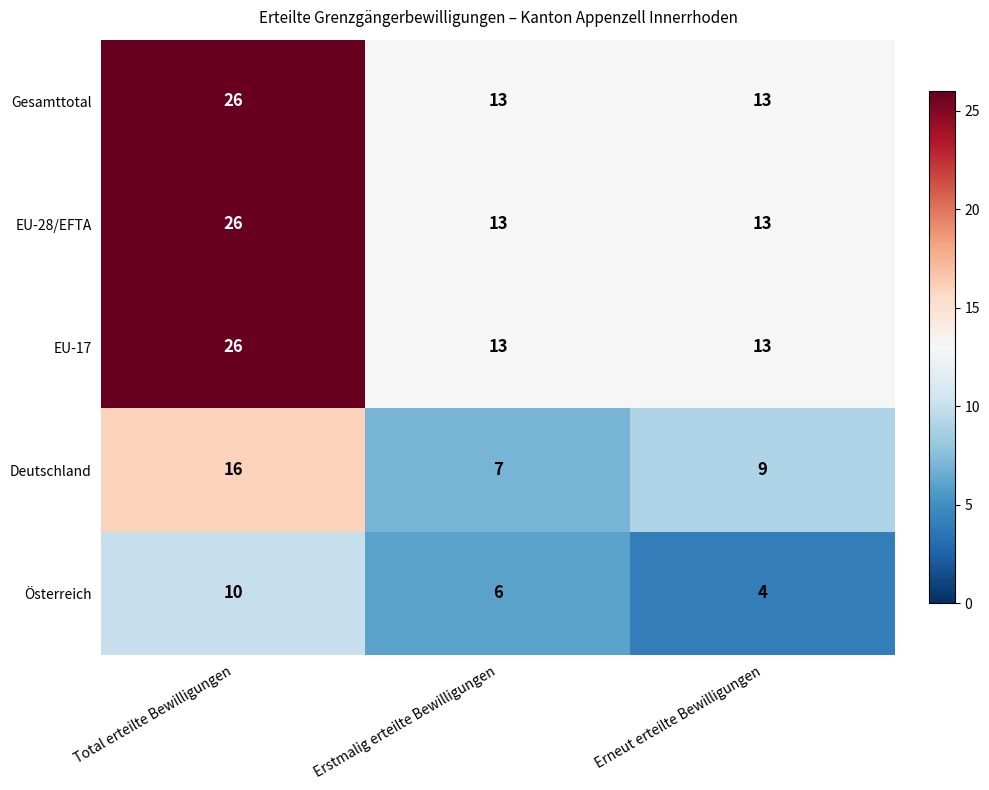

The value of EU-28/EFTA at Erneut erteilte Bewilligungen is 13. True or false?

True